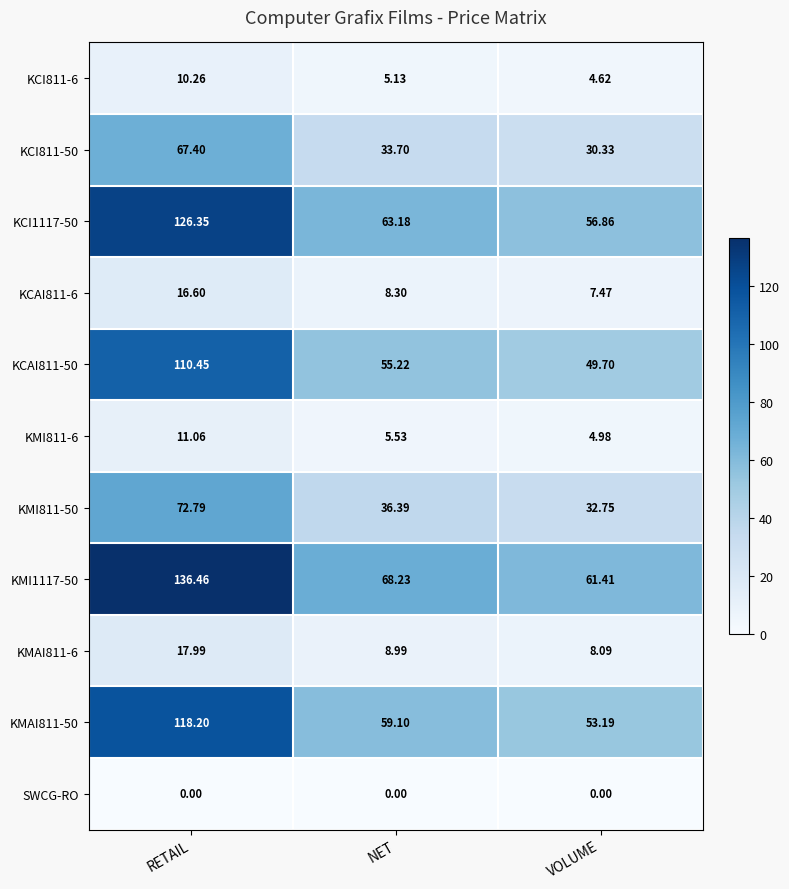

At which category does the chart reach its peak across all series?

RETAIL